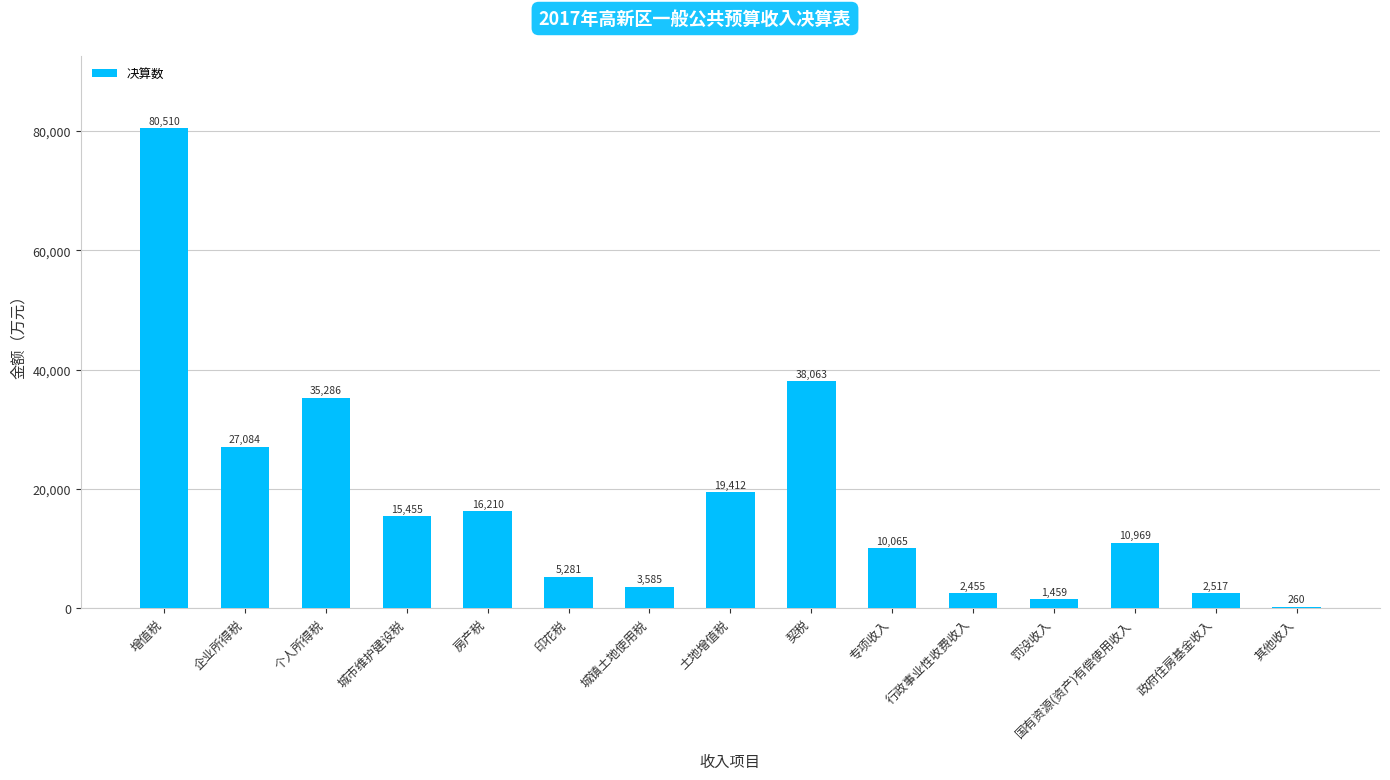

Which label corresponds to the largest value in the chart?

增值税